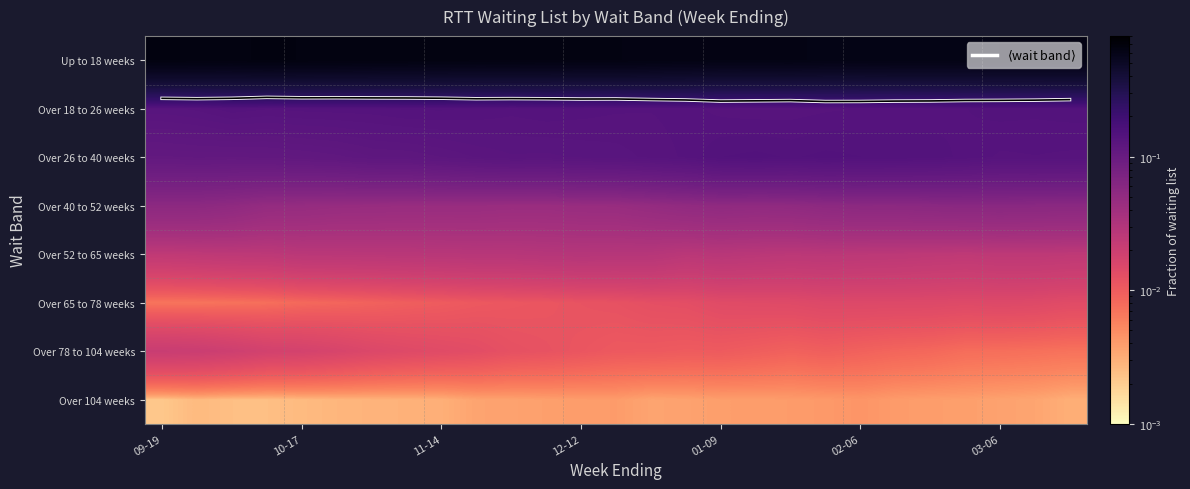

Which series has the largest total across all categories?

$\langle$wait band$\rangle$